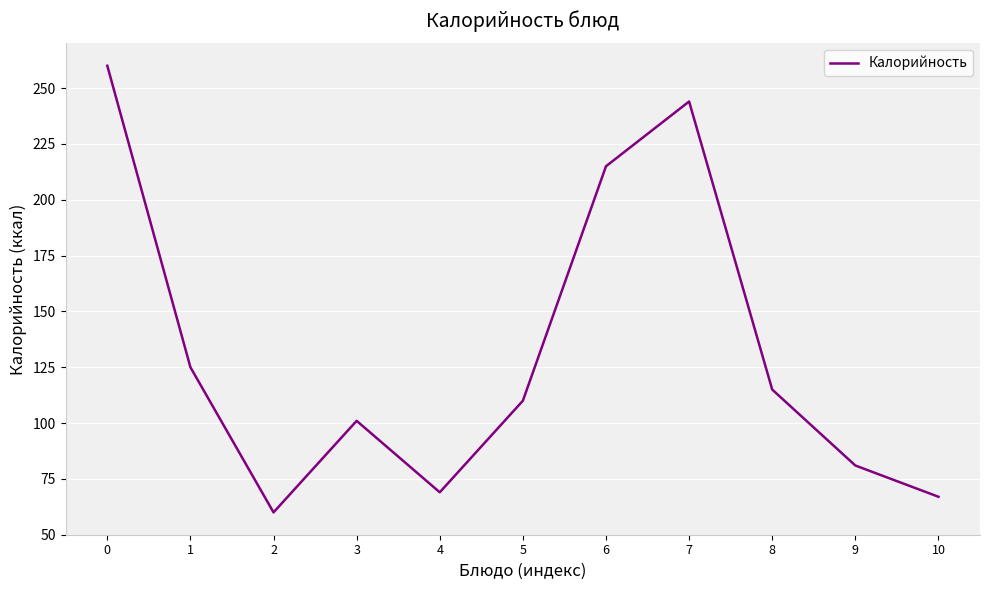

Reading left to right, list all the values displayed in this chart.

0=260	1=125	2=60	3=101	4=69	5=110	6=215	7=244	8=115	9=81	10=67